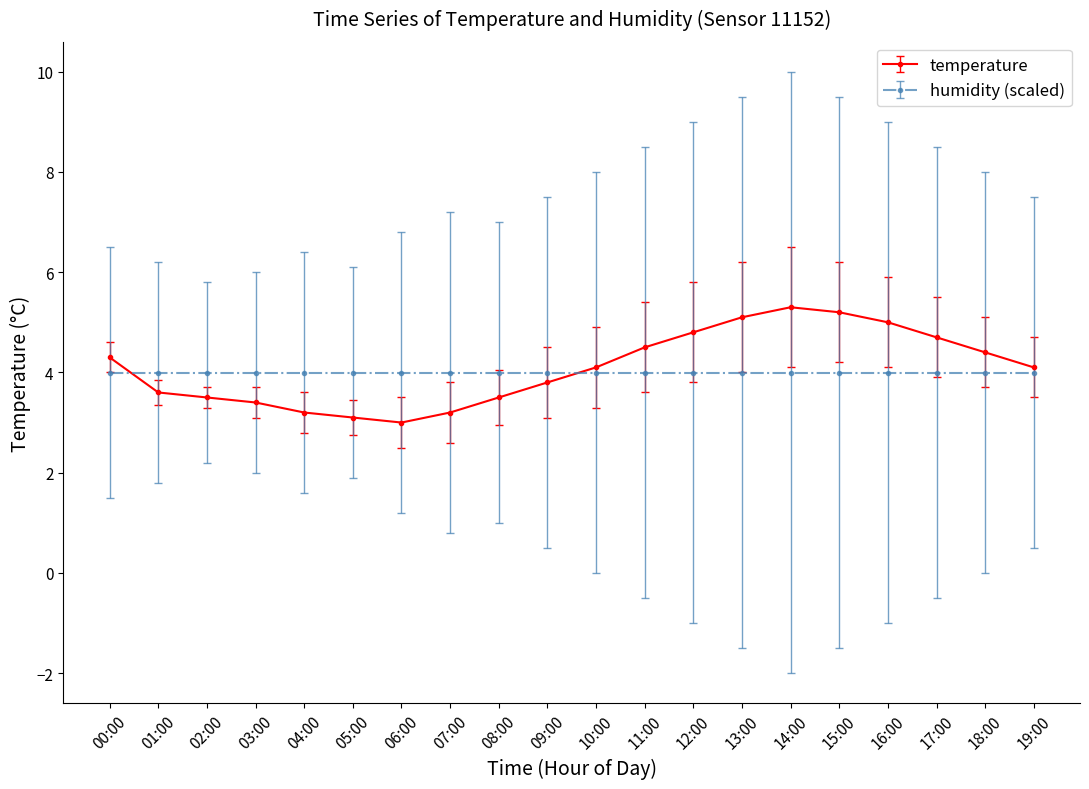

What is the label of the 8th point from the right?

12:00